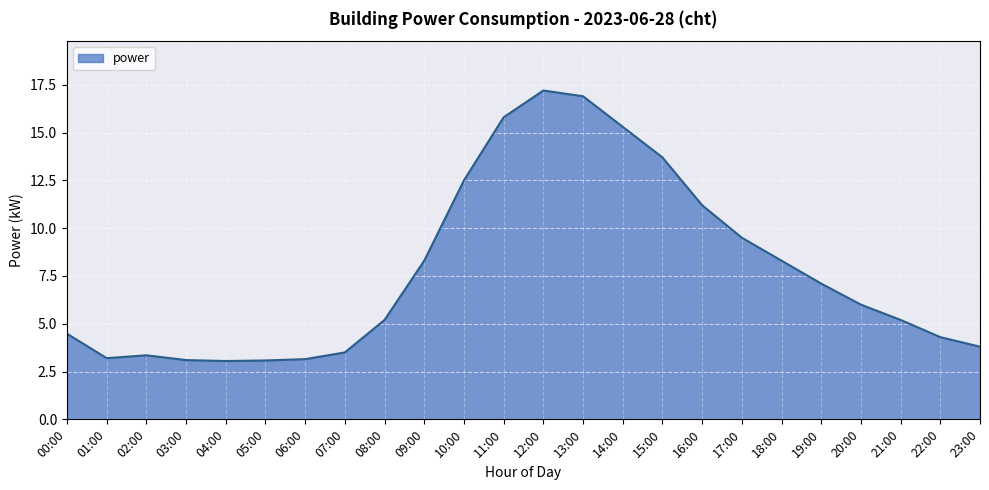

The chart shows a value of 1.9 at 11:00. True or false?

False